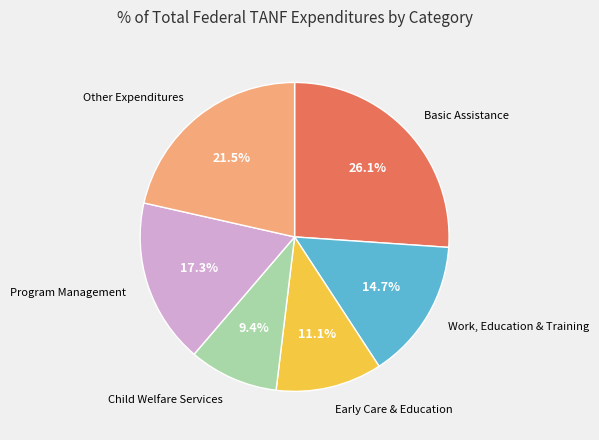

Is there any slice that represents more than half of the pie?

No